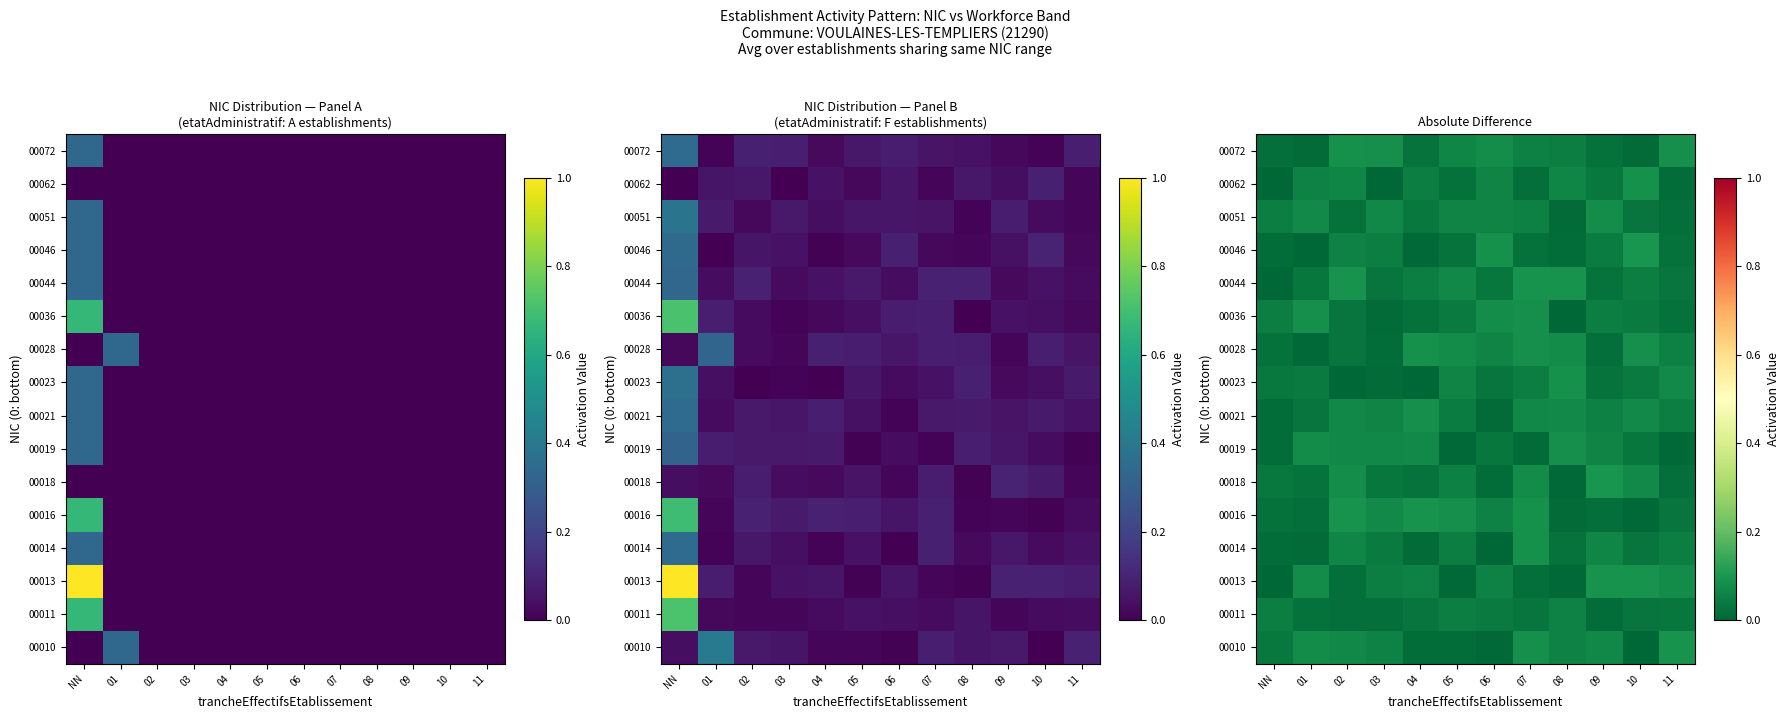

How many 00051 values are between 0 and 1?

12